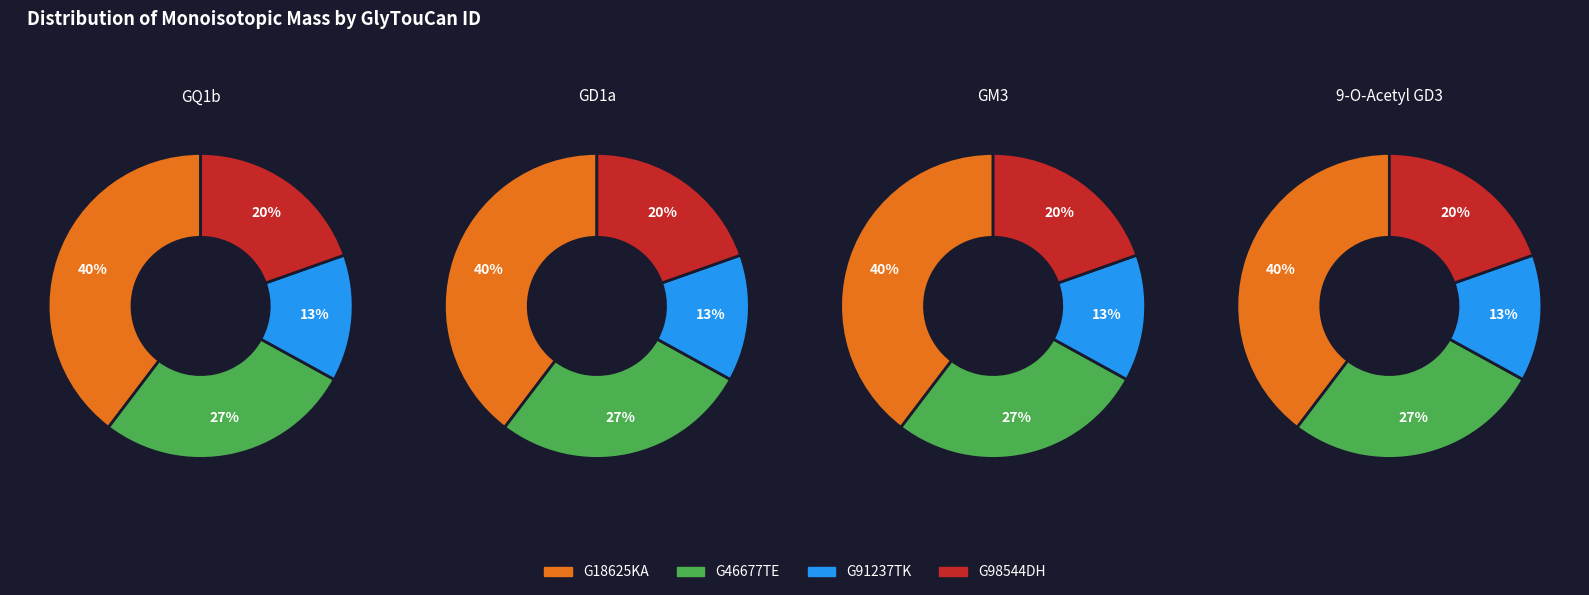

How many segments does this pie chart have?

4